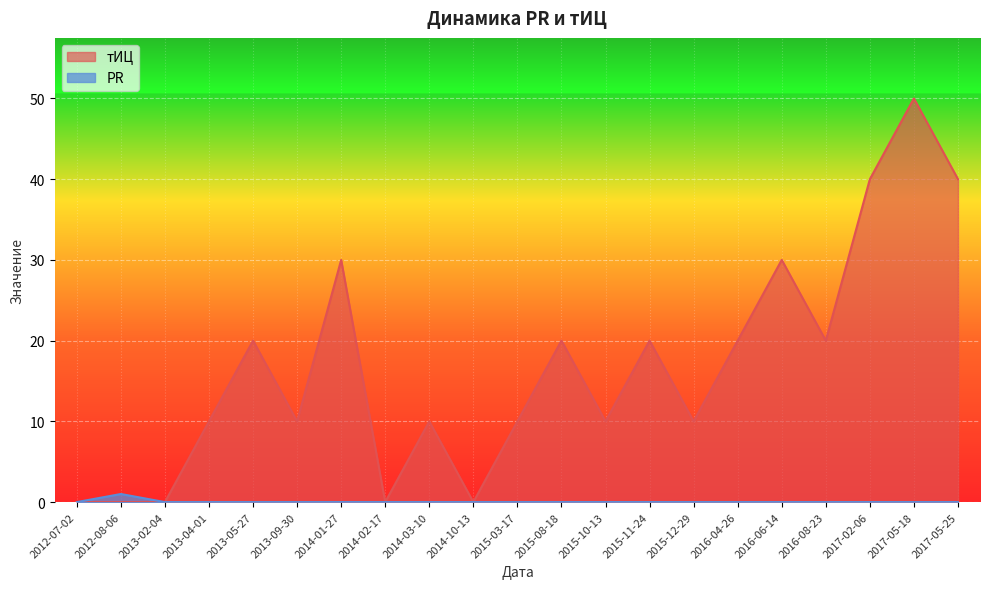

What is the average value of the тИЦ series?

17